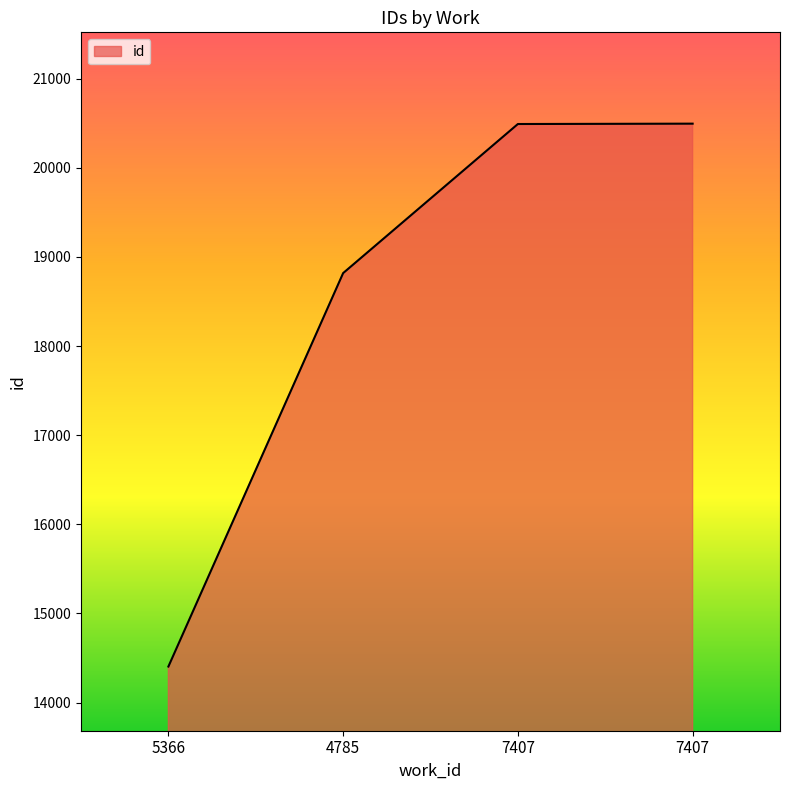

What is the label of the 4th point from the right?

5366